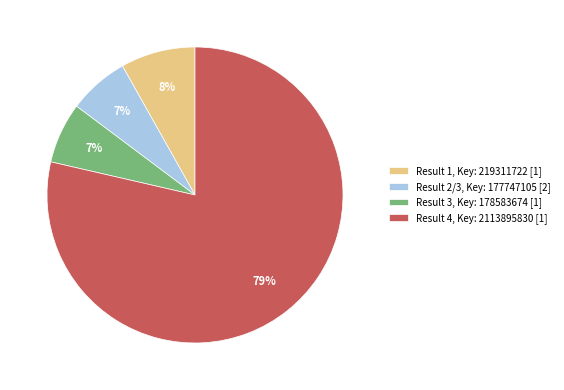

Does any single category account for the majority?

Yes